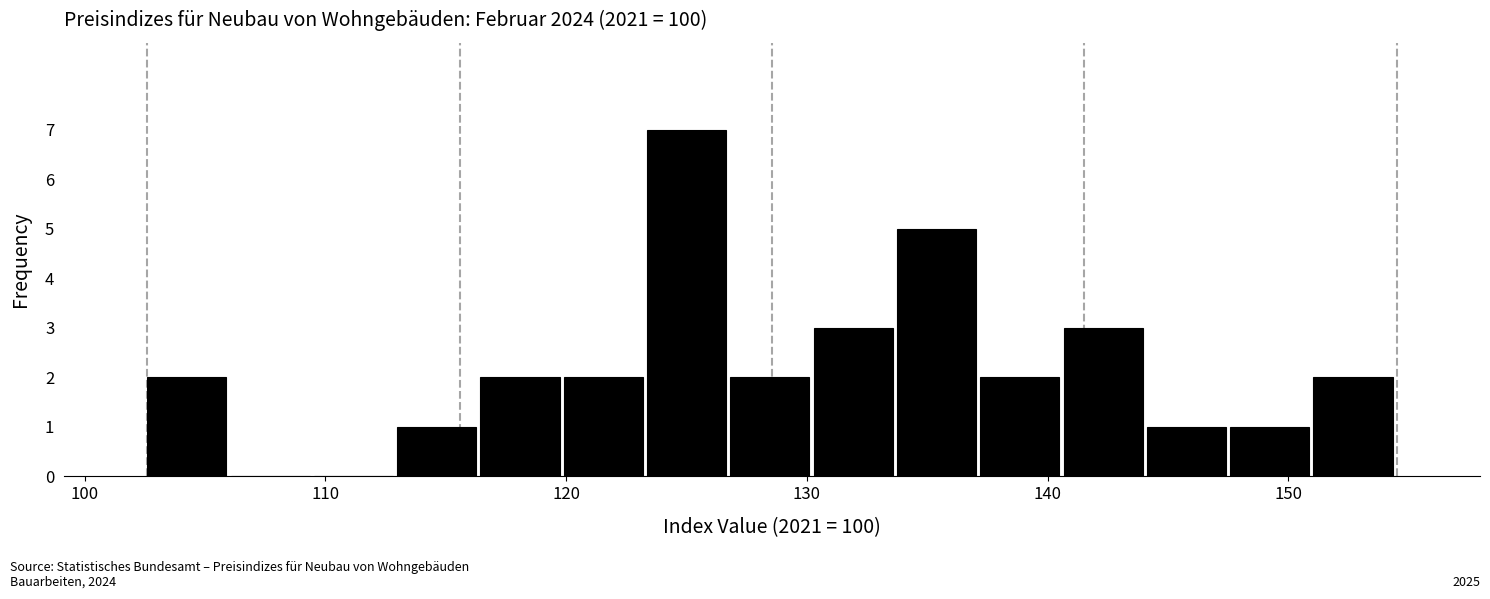

Around what value on the x-axis is the tallest bar? Give the approximate position of its centre, as read against the axis.

125